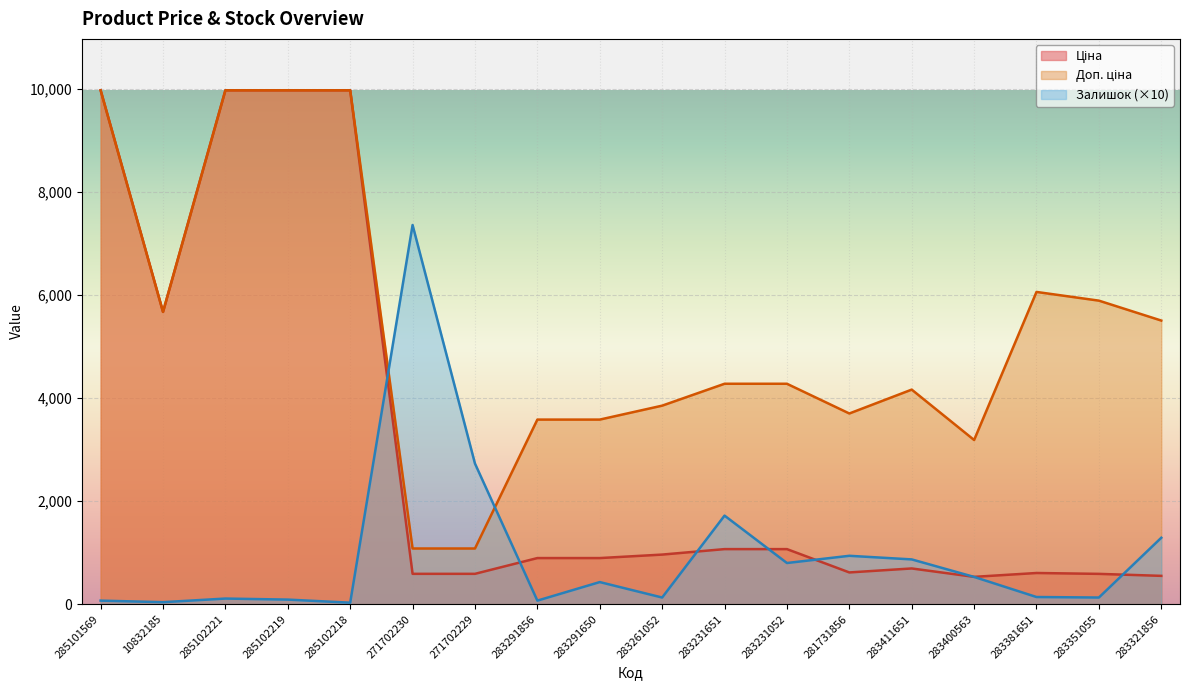

How many lines are shown in the chart?

3